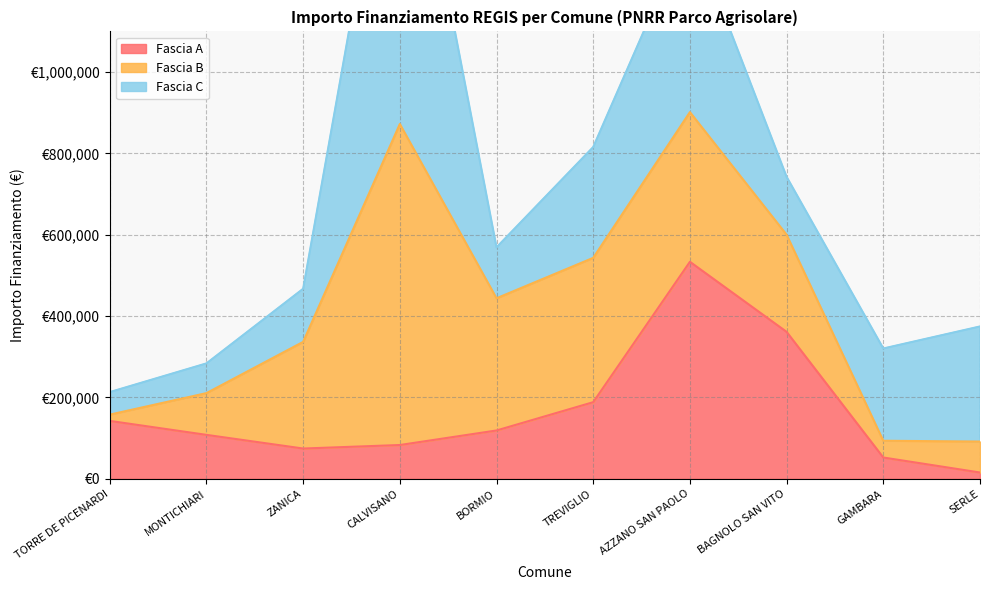

What is the difference between the maximum and minimum values in the Fascia B series?

773814.4